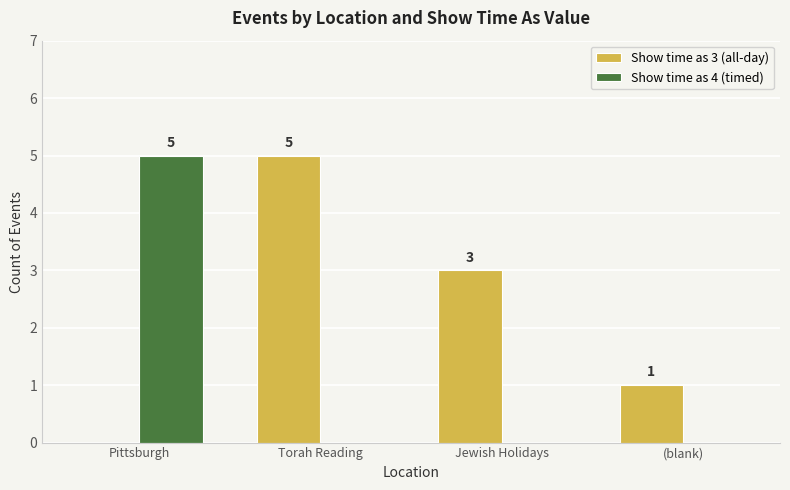

Are the bars grouped side by side (vs. stacked)?

Yes